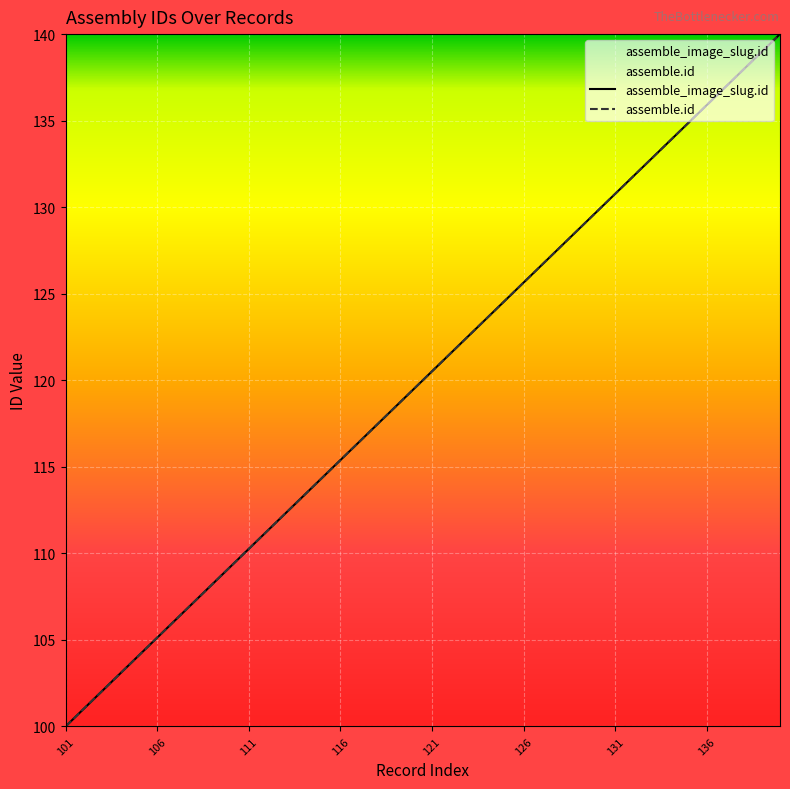

List the series in order of their peak value, lowest first.

assemble_image_slug.id, assemble.id